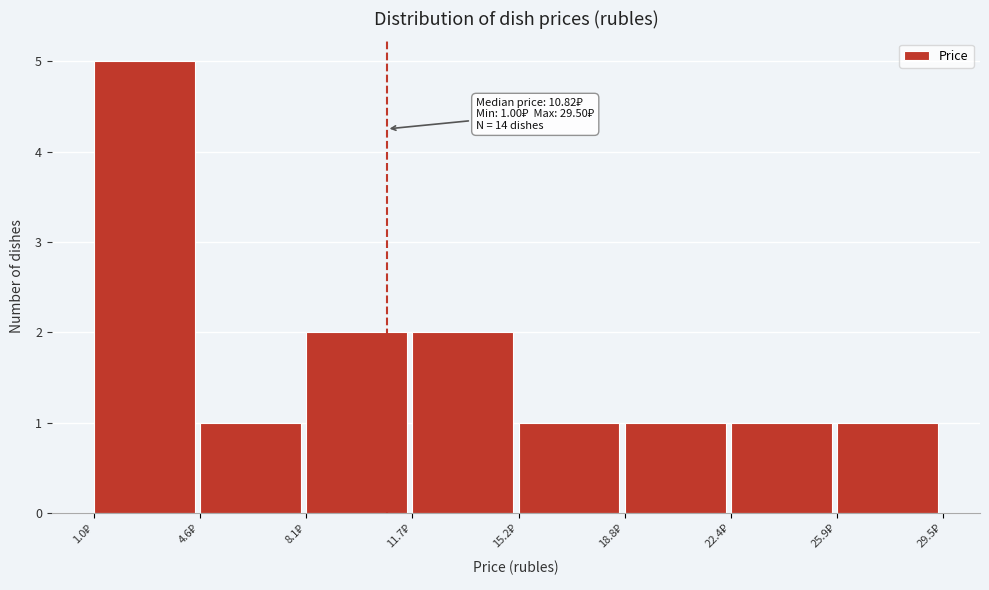

Which range on the x-axis has the tallest bar?

1.0 to 4.5